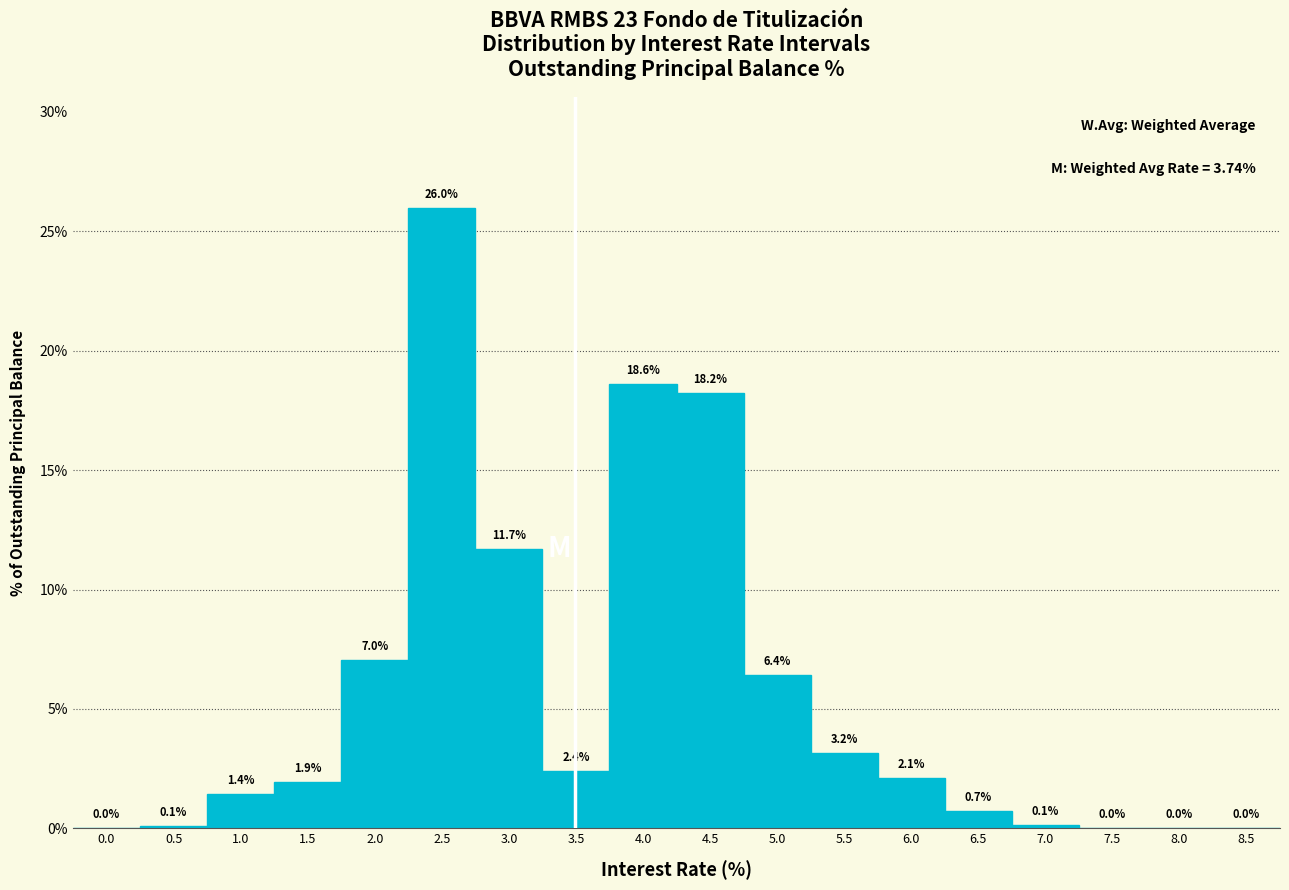

Is it true that the value at 4.5 is 6.6?

False